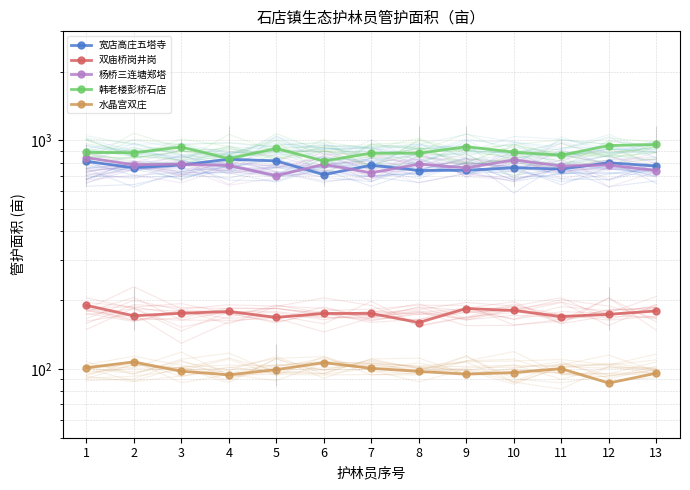

The 韩老楼彭桥石店 series shows 960.0 at 13. True or false?

True